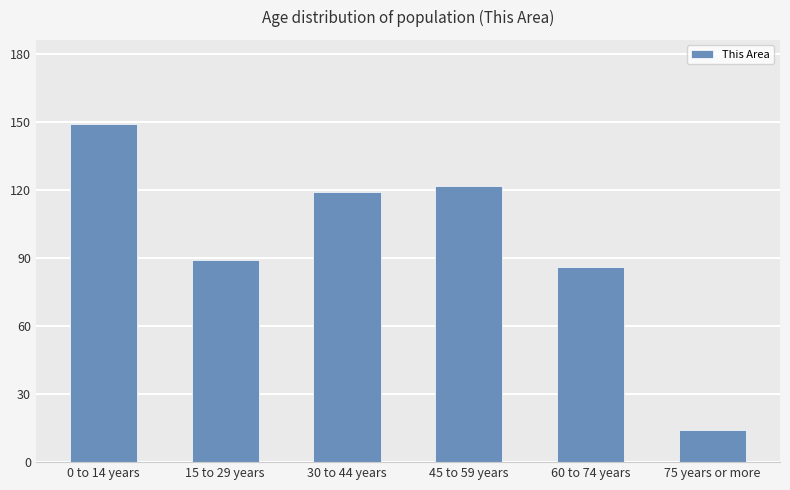

At which label does the data first exceed 119?

0 to 14 years